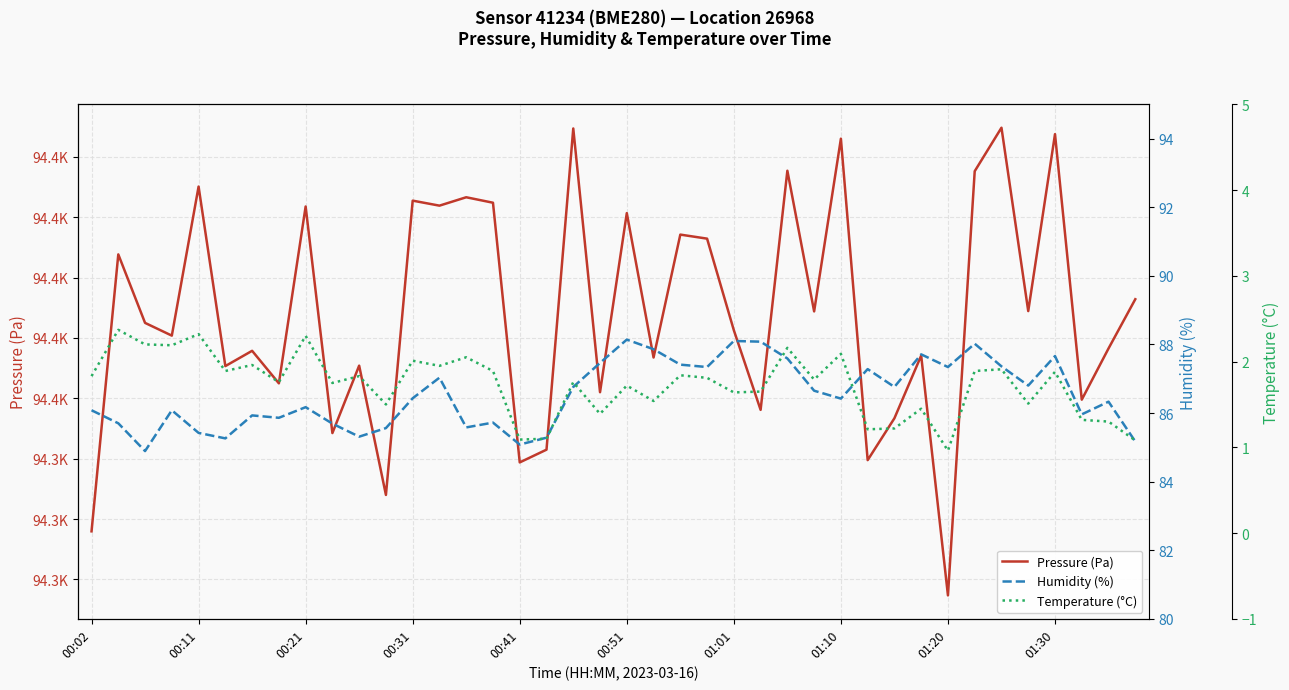

At which category does the chart reach its minimum across all series?

01:20